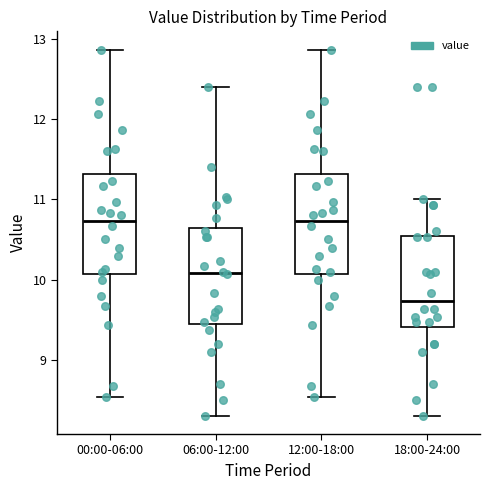

Reading left to right, read every box against the y-axis: the position of its median line, the range the box covers, and the ends of its whiskers. The values are not printed on the chart, so give them approximately, as read against the axis.

00:00-06:00: median 10.7, box 10.1 to 11.3, whiskers 8.5 to 12.9
06:00-12:00: median 10.1, box 9.4 to 10.6, whiskers 8.3 to 12.4
12:00-18:00: median 10.7, box 10.1 to 11.3, whiskers 8.5 to 12.9
18:00-24:00: median 9.7, box 9.4 to 10.5, whiskers 8.3 to 11.0